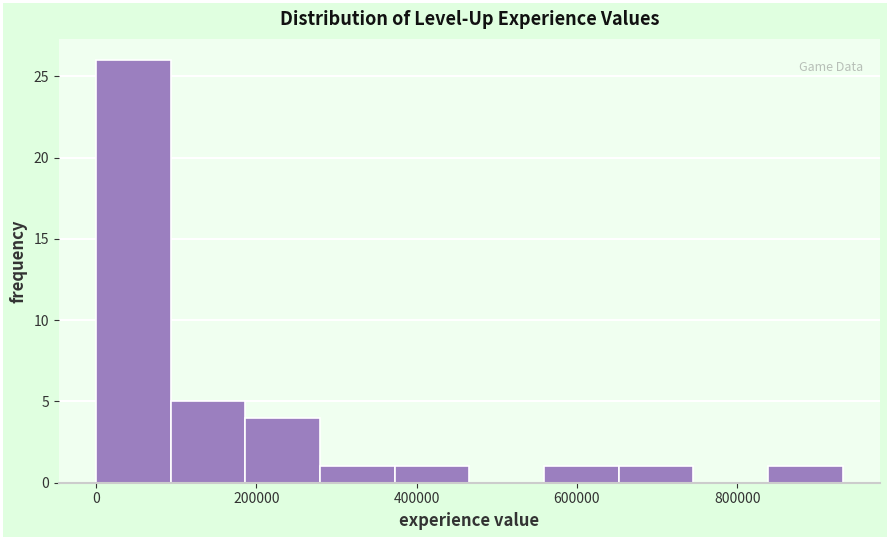

Reading left to right, list every bar in this chart as the range it spans on the x-axis followed by its height. Neither the bar edges nor the heights are printed on the chart, so give them approximately, as read against the axes.

0 to 100000: 26
100000 to 180000: 5
180000 to 280000: 4
280000 to 380000: 1
380000 to 460000: 1
460000 to 560000: 0
560000 to 660000: 1
660000 to 740000: 1
740000 to 840000: 0
840000 to 940000: 1